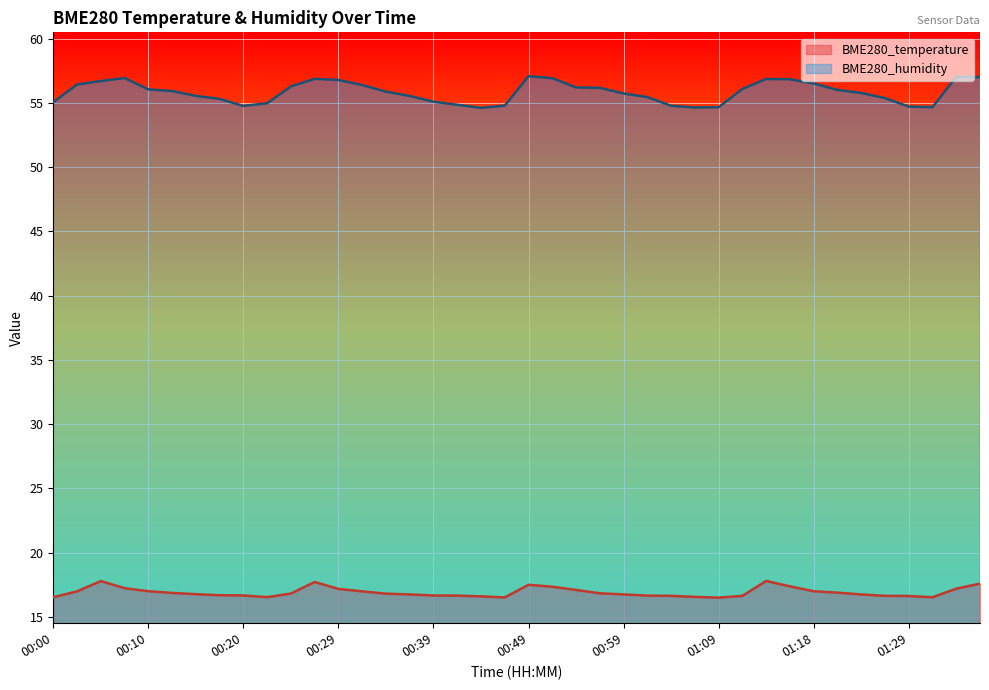

Which series has the largest total across all categories?

BME280_humidity